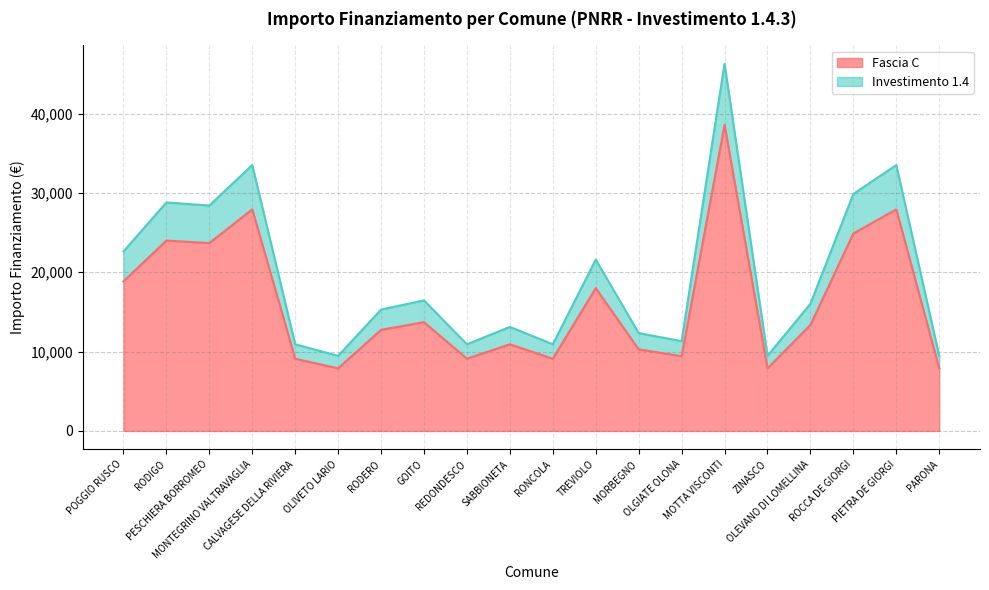

What is the lowest value of the Fascia C series?

7891.0